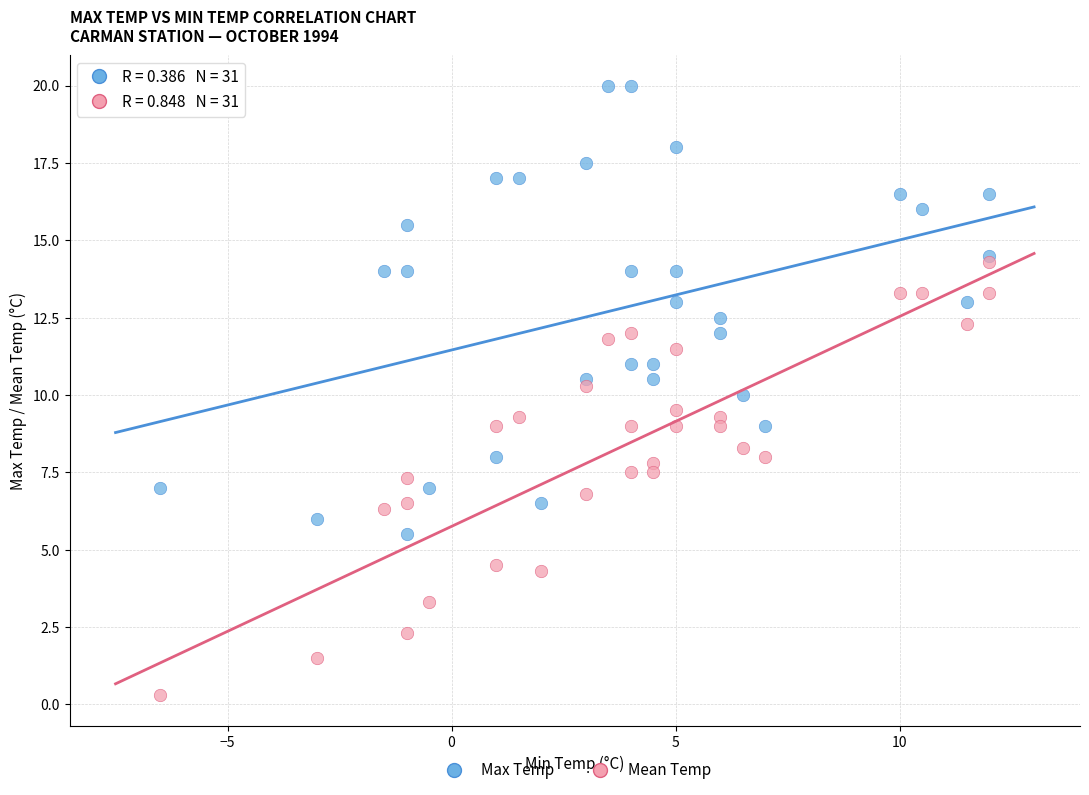

What are all the series names shown in the legend?

Max Temp, Mean Temp